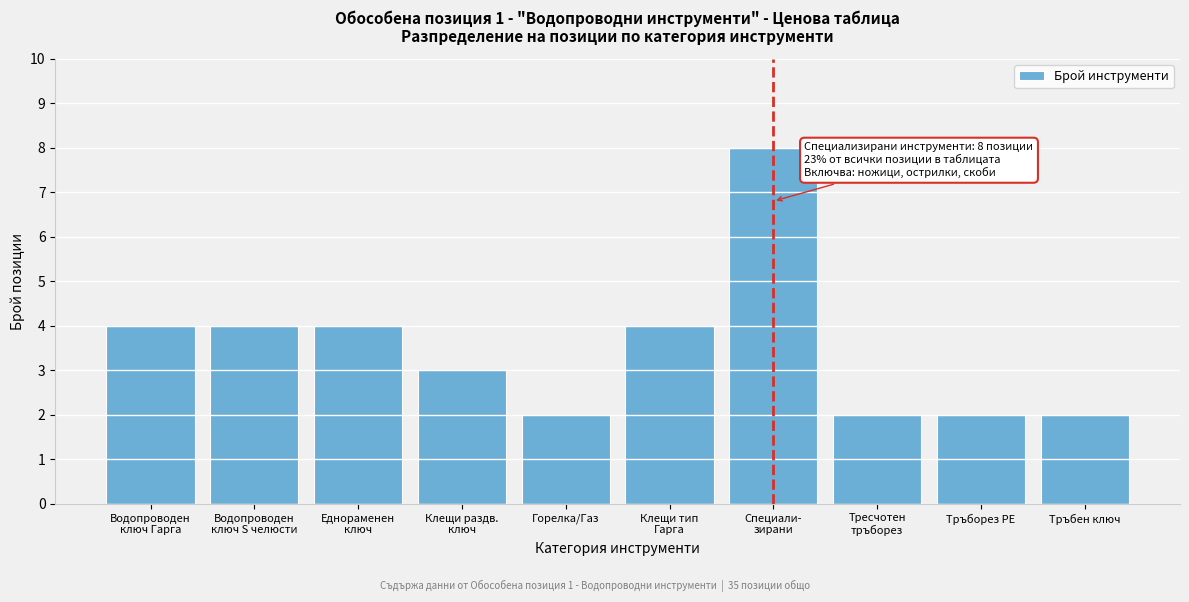

Reading left to right, list all the values displayed in this chart.

4	4	4	3	2	4	8	2	2	2